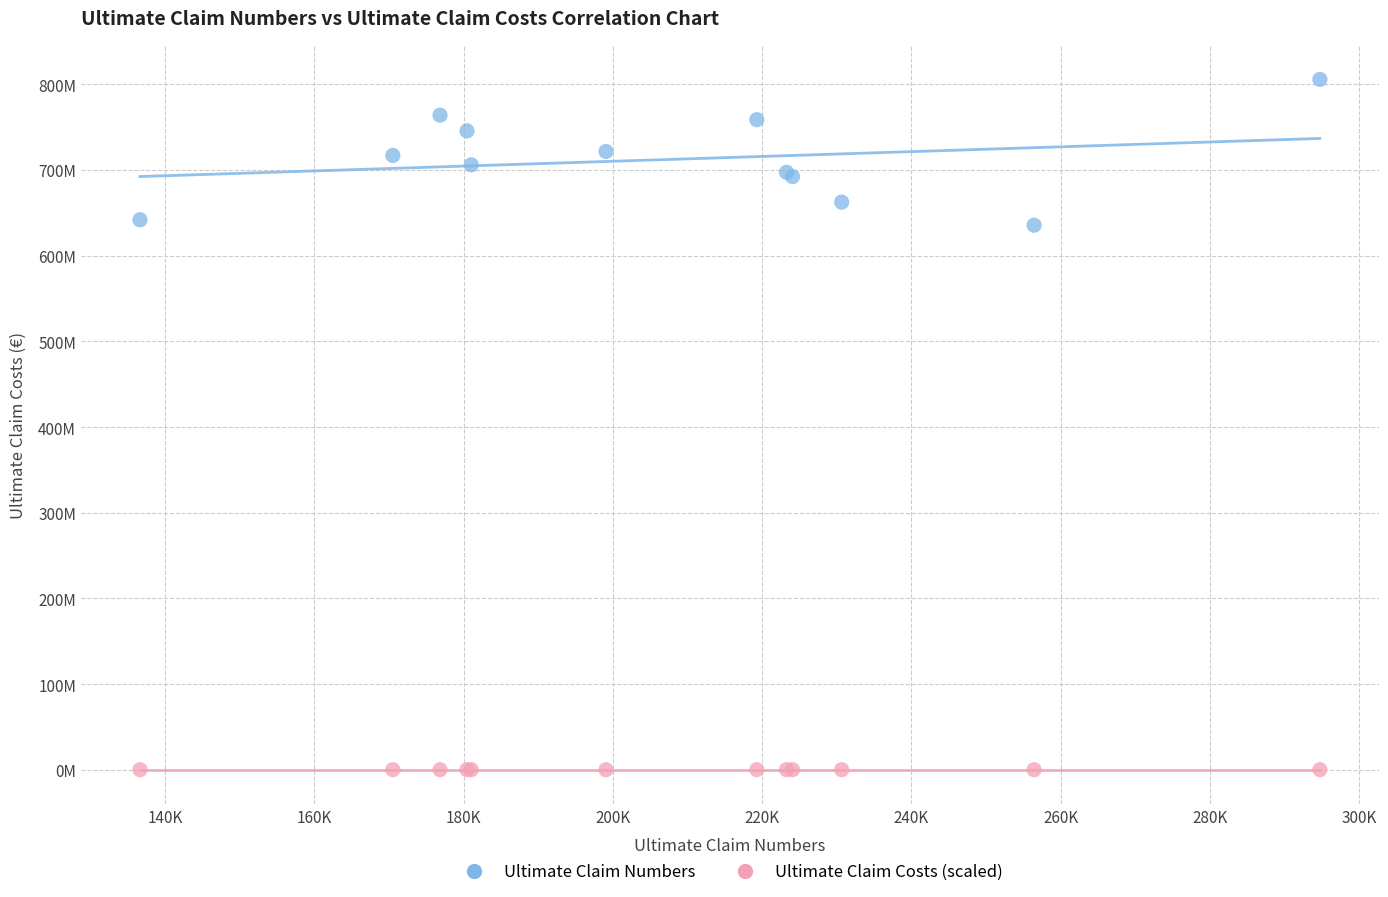

Which series has the widest spread of Y values?

Ultimate Claim Numbers